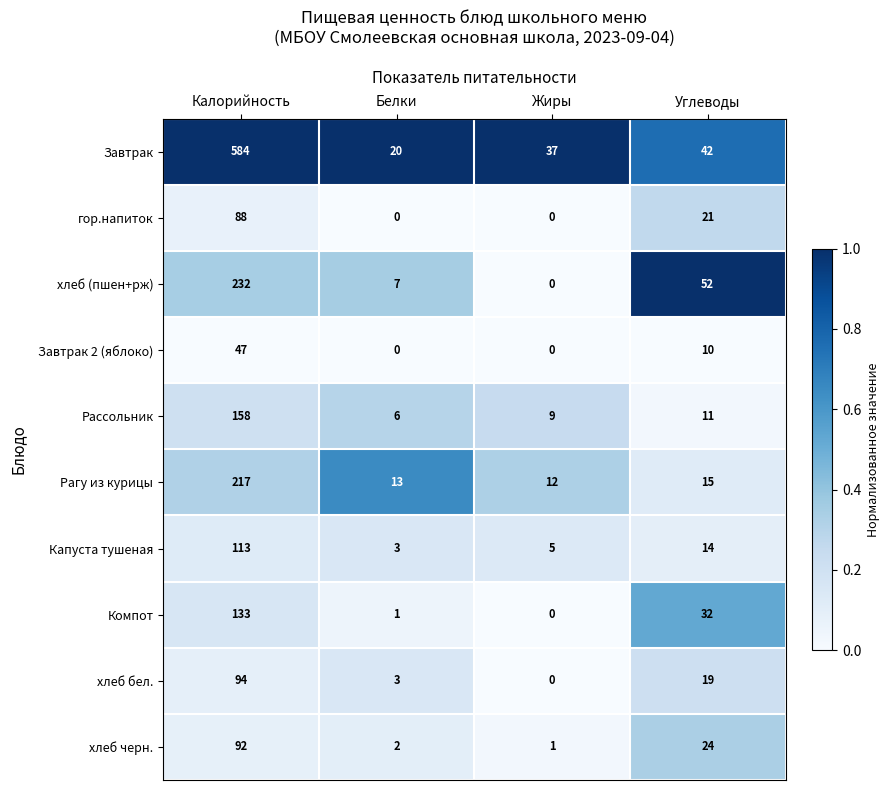

The хлеб черн. series shows 32 at Углеводы. True or false?

False